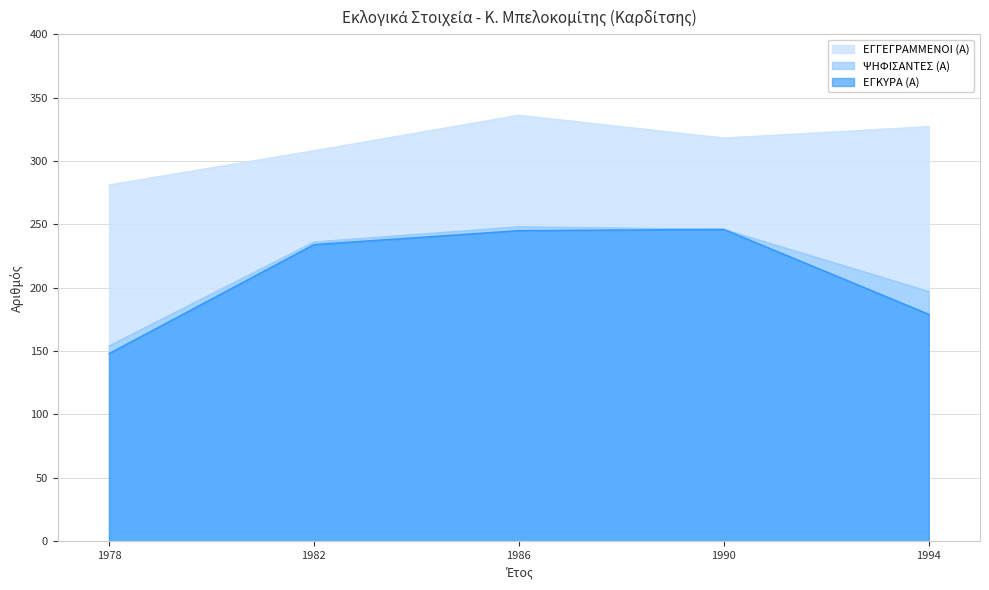

What is the value of the ΨΗΦΙΣΑΝΤΕΣ (Α) point at the 1st from the left?

154